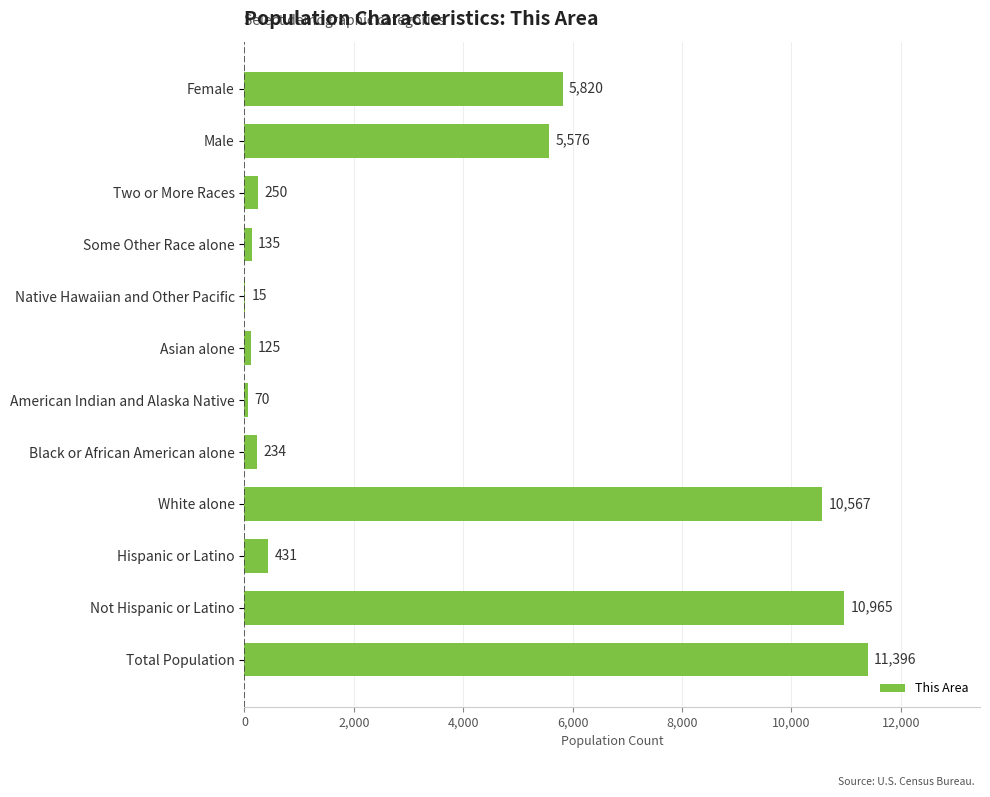

What is the sum of all values?

45584